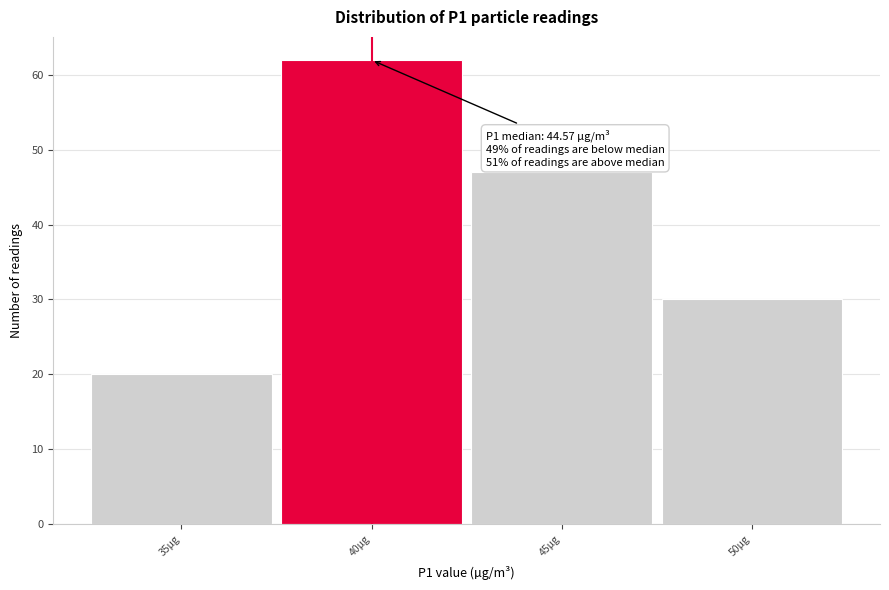

Reading right to left, what are all the values shown in this chart?

50µg=30	45µg=47	40µg=62	35µg=20